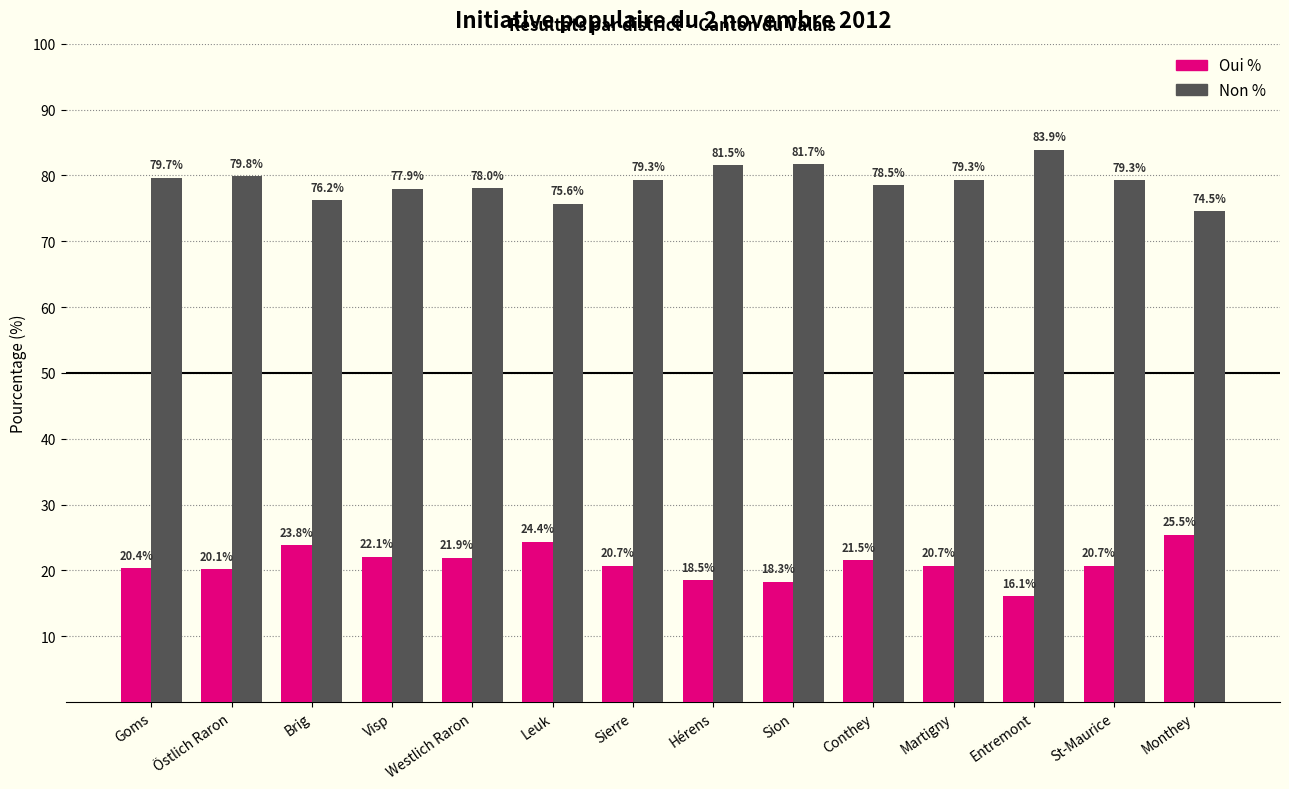

What is the total value across all series at St-Maurice?

100.0